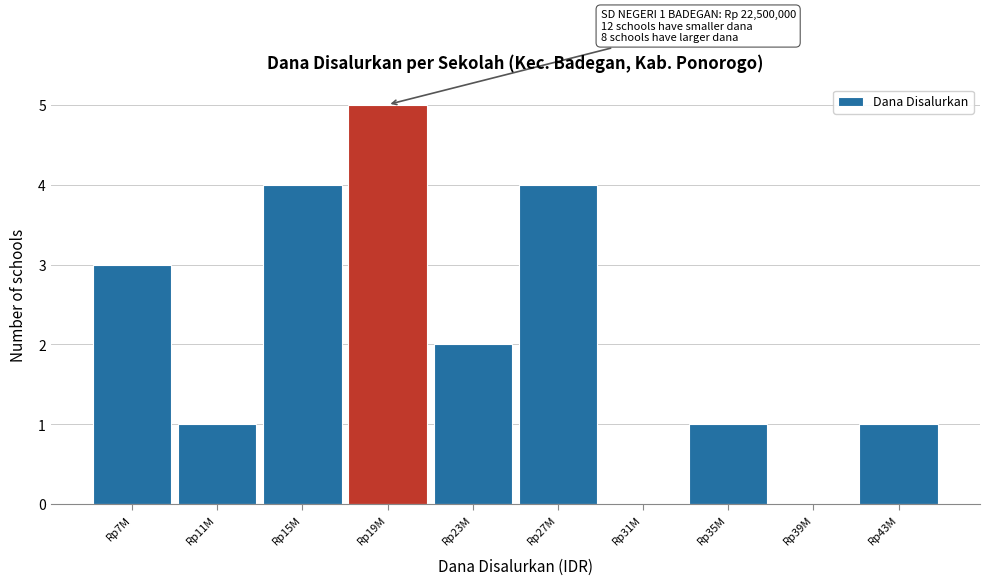

Reading left to right, transcribe all the data shown in this chart.

Rp7M=3	Rp11M=1	Rp15M=4	Rp19M=5	Rp23M=2	Rp27M=4	Rp31M=0	Rp35M=1	Rp39M=0	Rp43M=1